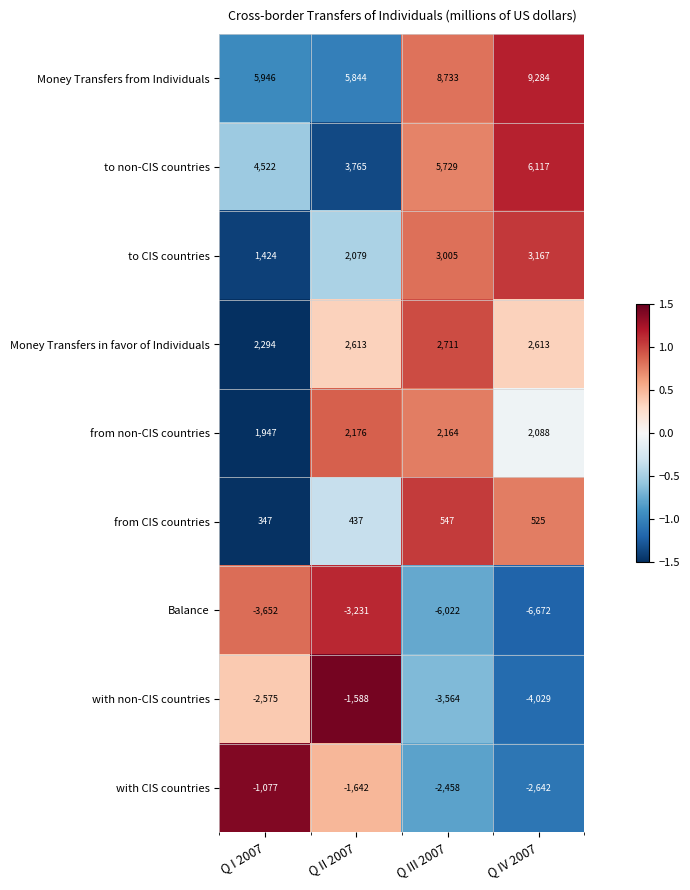

Which series has the widest spread of values?

Balance